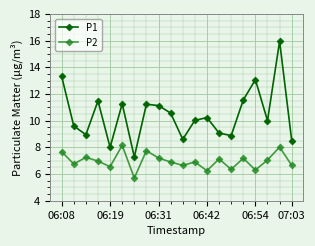

How many values in the P2 series are below 6?

1